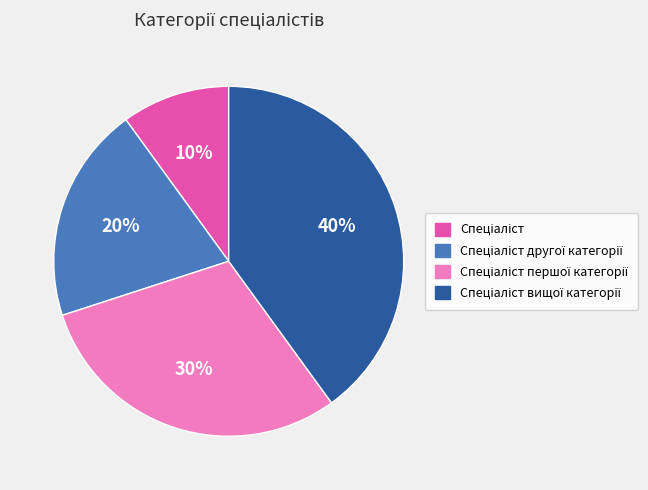

To the nearest percent, what is the difference between the largest and smallest slice percentages?

30%